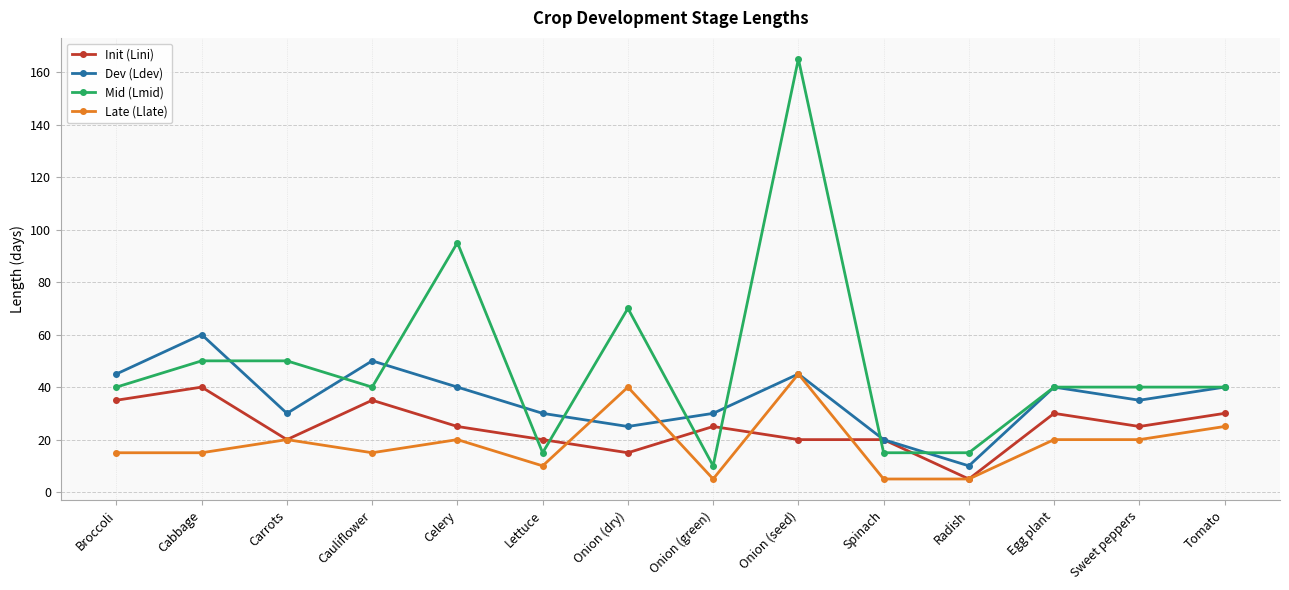

Which series has the largest total across all categories?

Mid (Lmid)